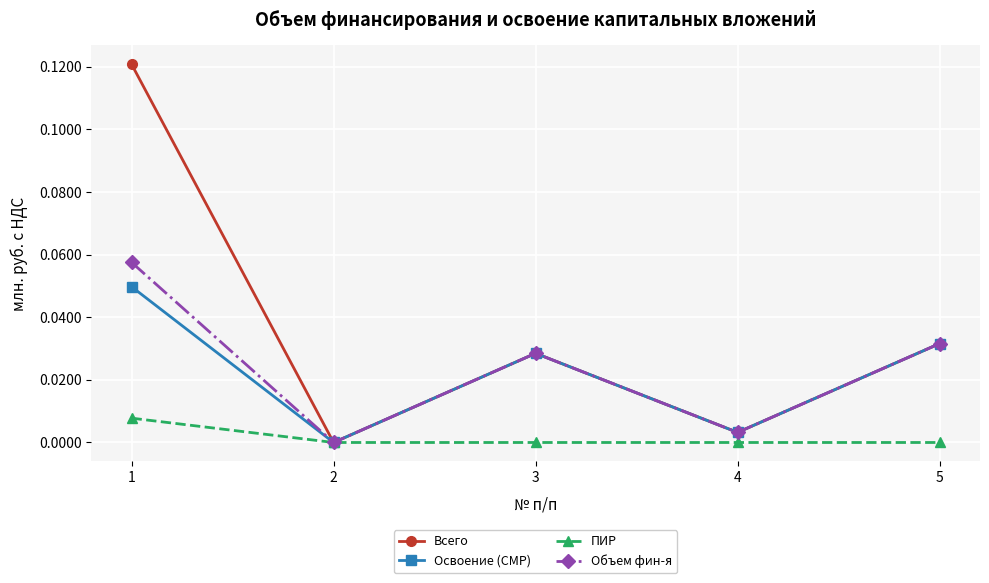

List the labels in order of Освоение (СМР) value, smallest first.

2, 4, 3, 5, 1